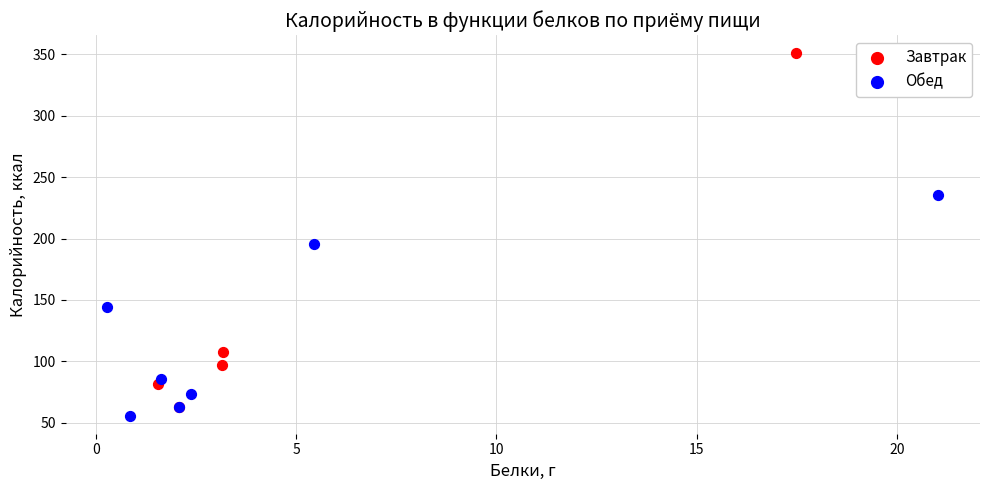

Which series has the widest spread of Y values?

Завтрак